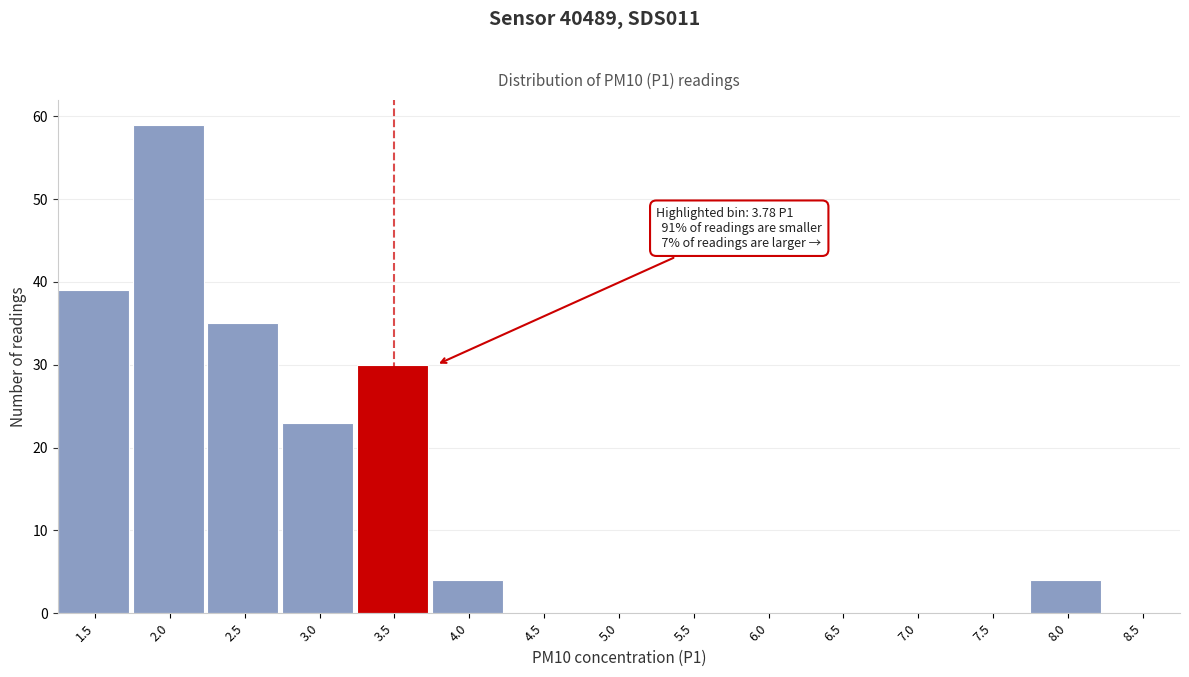

Reading left to right, transcribe all the data shown in this chart.

1.5=39	2.0=59	2.5=35	3.0=23	3.5=30	4.0=4	4.5=0	5.0=0	5.5=0	6.0=0	6.5=0	7.0=0	7.5=0	8.0=4	8.5=0